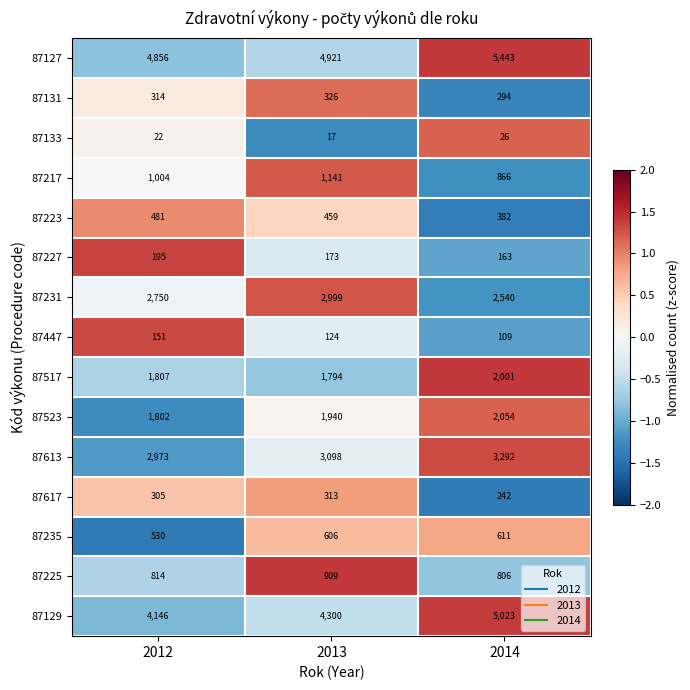

Which series has the largest range (max minus min)?

87129